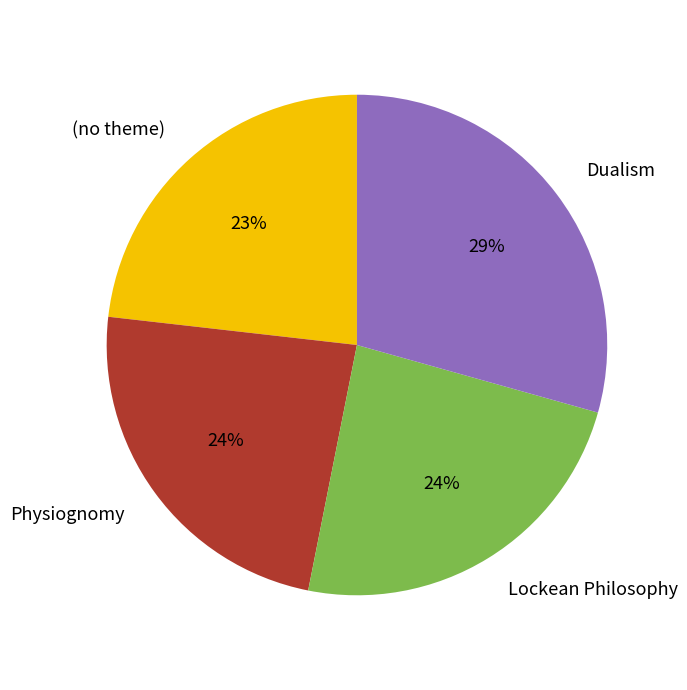

To the nearest percent, what is the combined percentage of Lockean Philosophy and Dualism?

53%